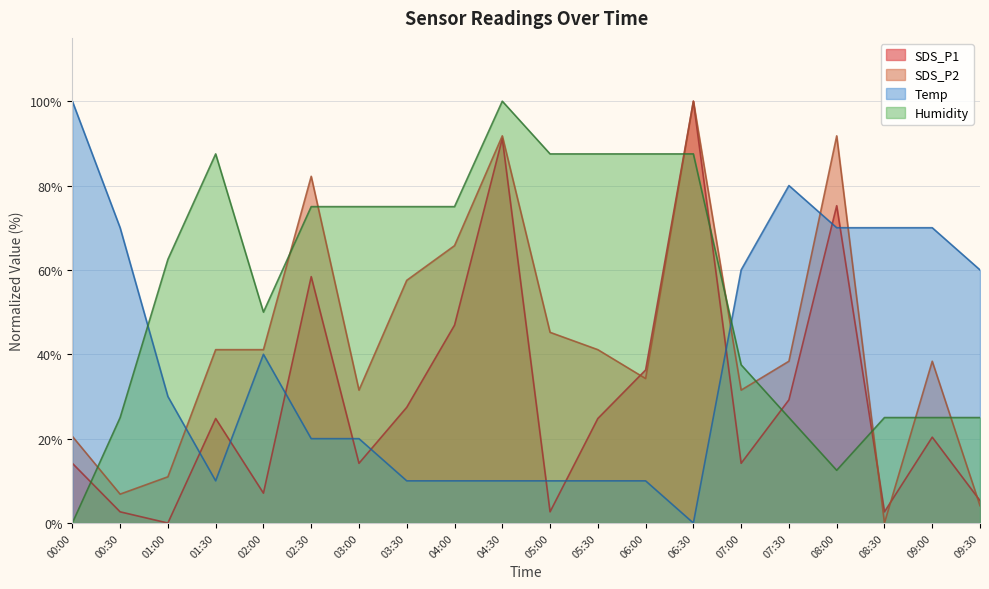

What is the sum of all Humidity values?

1125.0